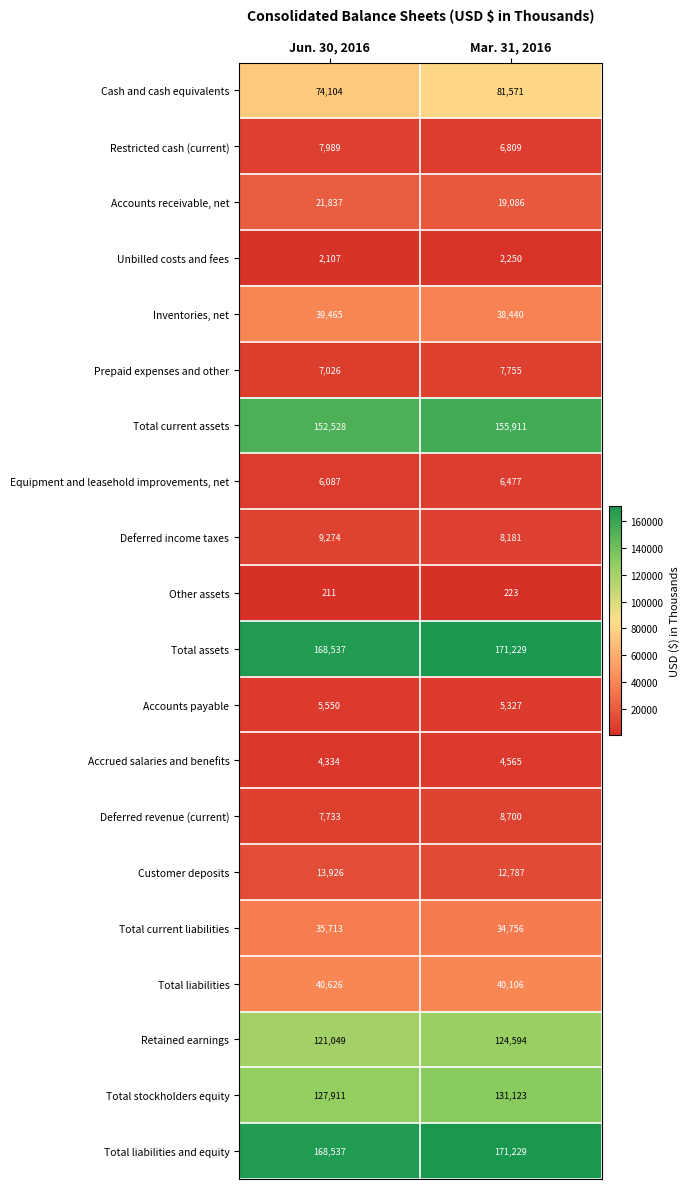

Where is Total current liabilities nearest to the value 35234?

Mar. 31, 2016